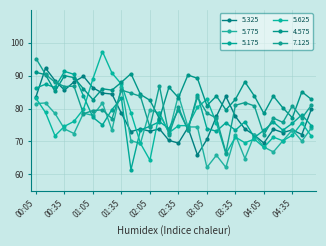

Is this an area chart (filled region under the line)?

No